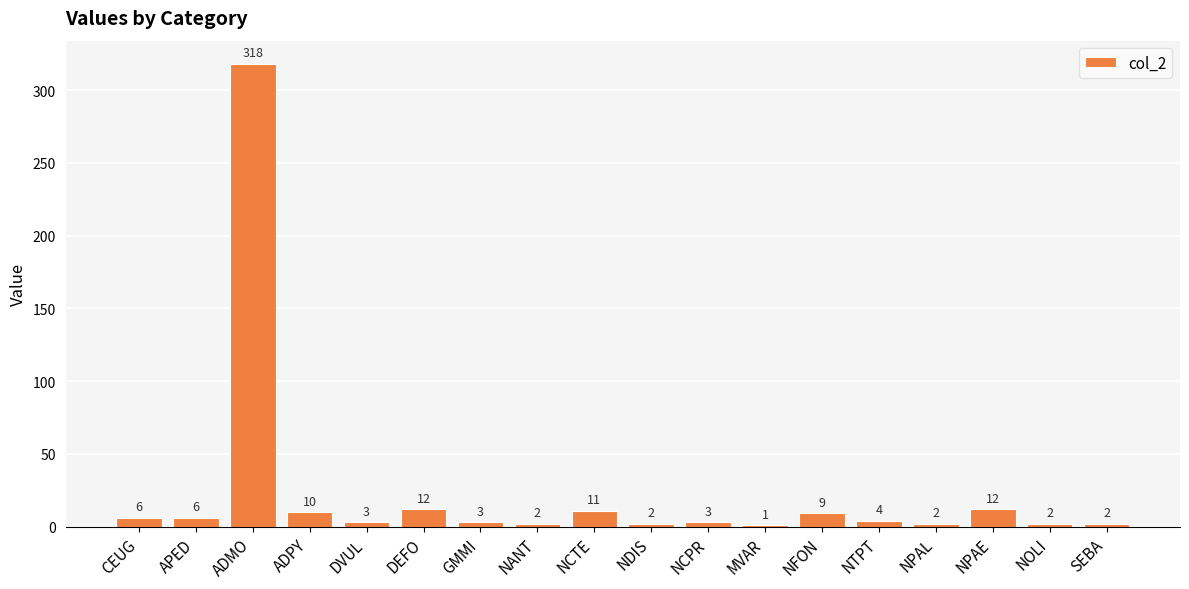

What is the ratio of the value at NOLI to the value at DEFO?

0.2